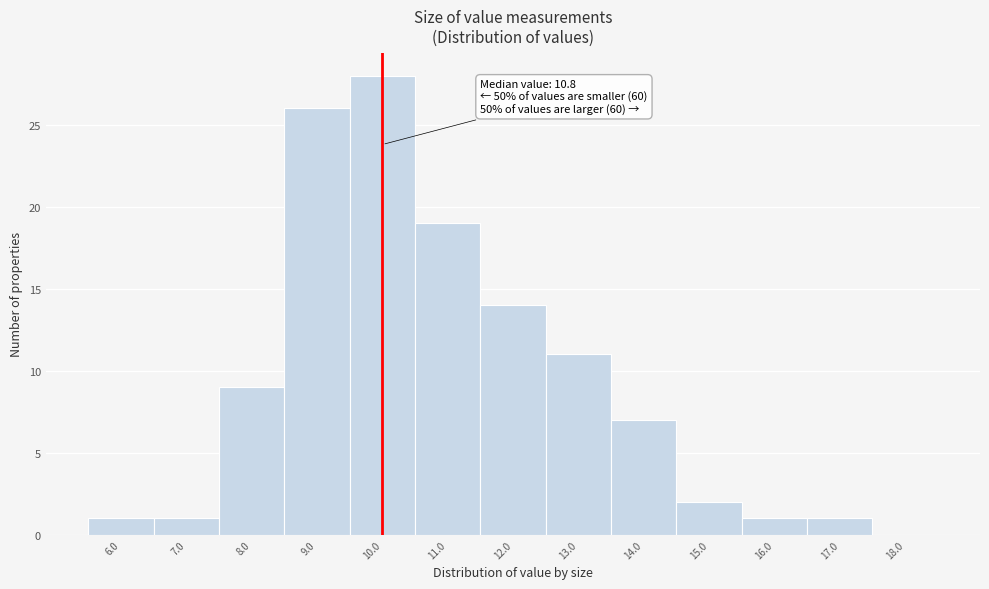

Reading right to left, list all the values displayed in this chart.

18.0=0	17.0=1	16.0=1	15.0=2	14.0=7	13.0=11	12.0=14	11.0=19	10.0=28	9.0=26	8.0=9	7.0=1	6.0=1